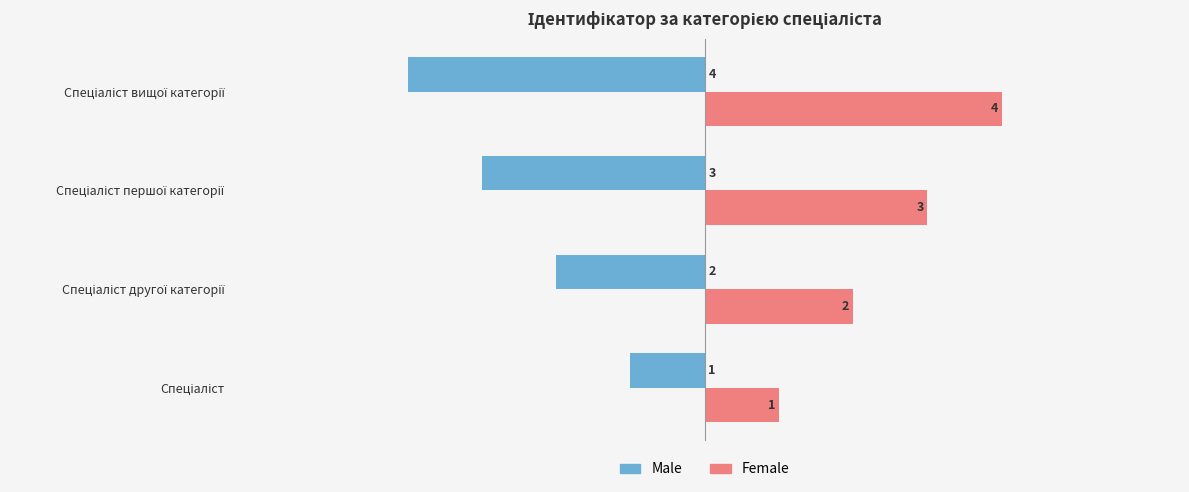

What is the sum of all Female values?

10